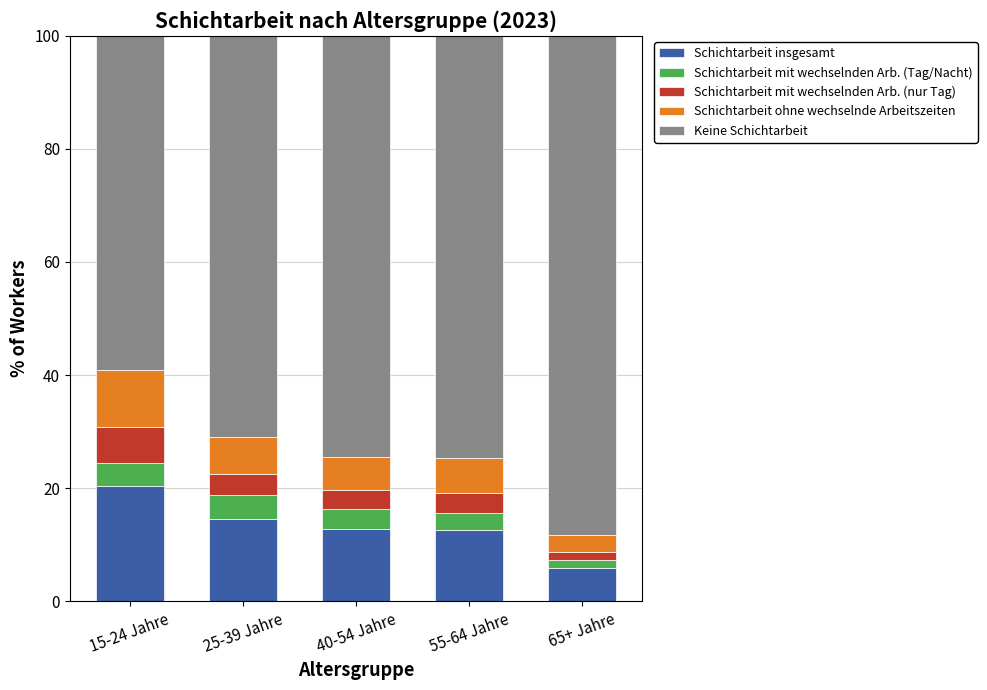

What is the total value across all series at 15-24 Jahre?

100.0